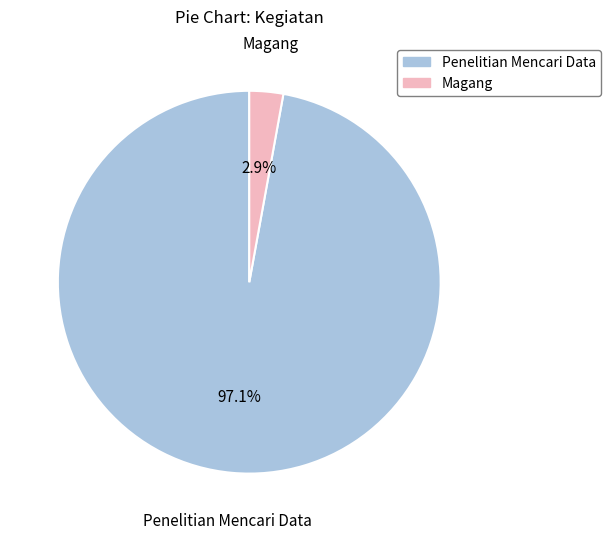

To the nearest percent, what is the average slice percentage?

50%